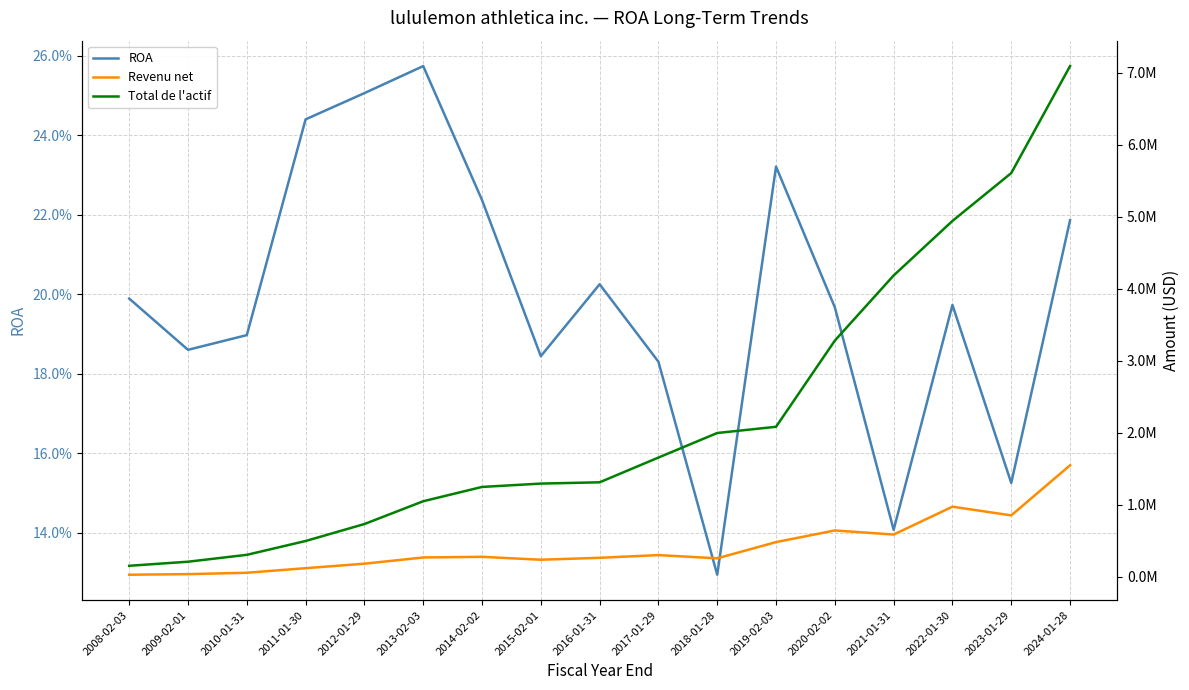

At which label does Revenu net first exceed 270556?

2014-02-02